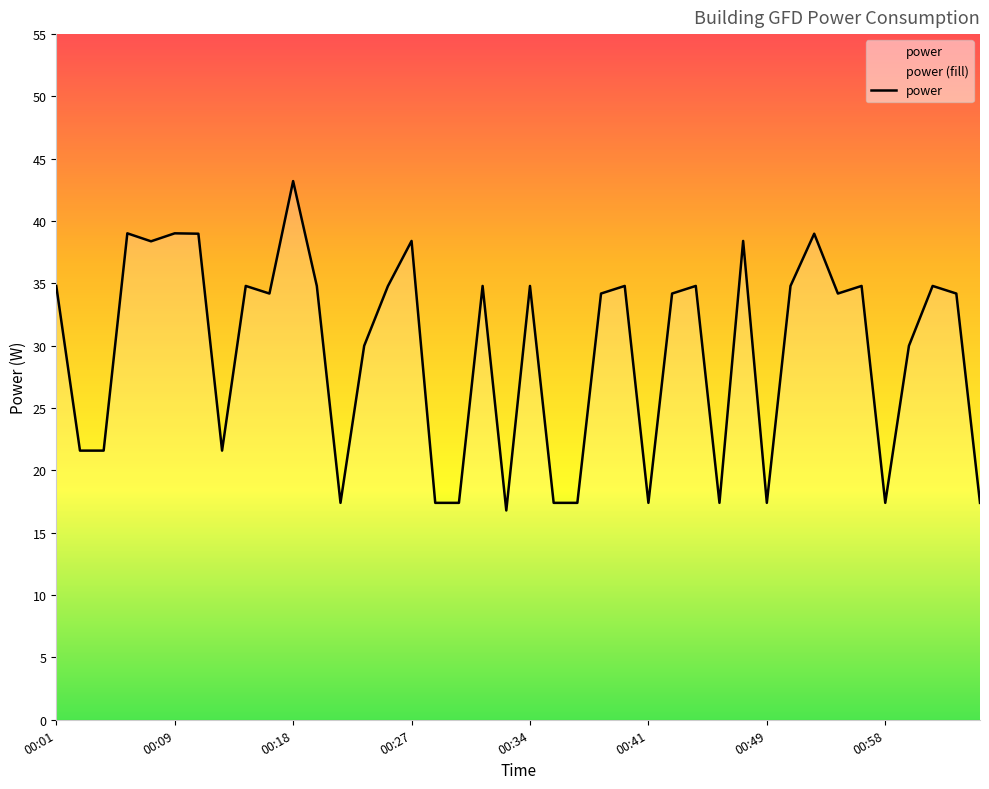

Which has a higher value, 35 or 9?

9